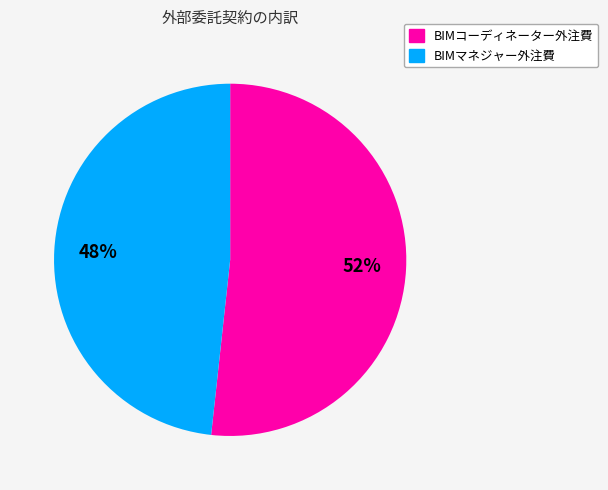

What is the smallest slice in the pie chart?

BIMマネジャー外注費